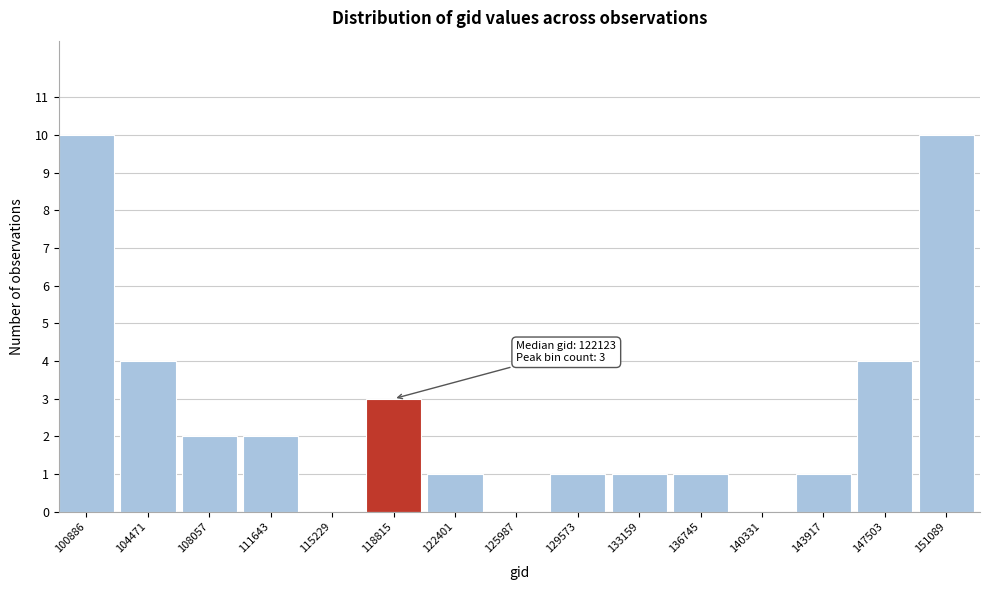

Reading left to right, extract all data points from this chart.

100886=10	104471=4	108057=2	111643=2	115229=0	118815=3	122401=1	125987=0	129573=1	133159=1	136745=1	140331=0	143917=1	147503=4	151089=10